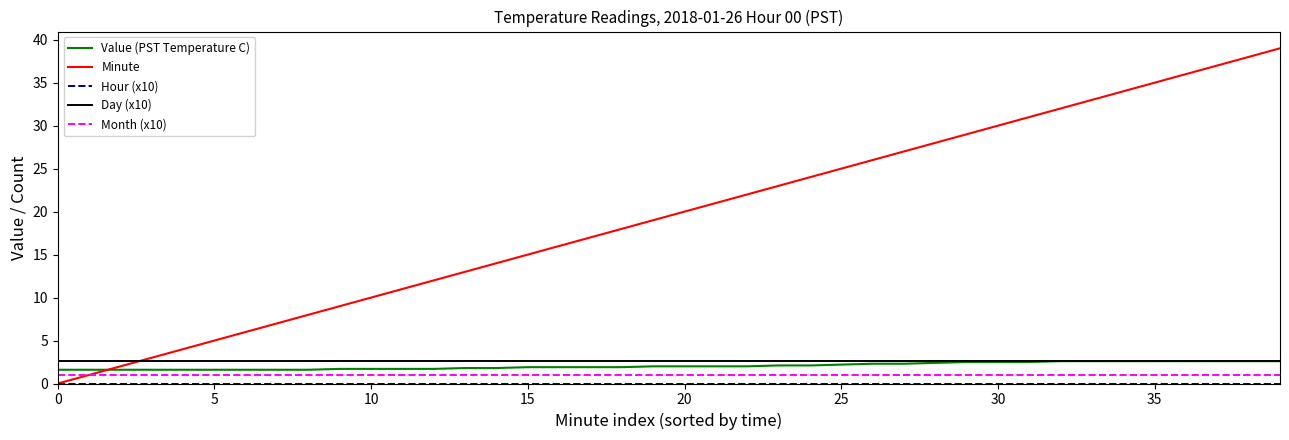

Which series has the largest total across all categories?

Minute